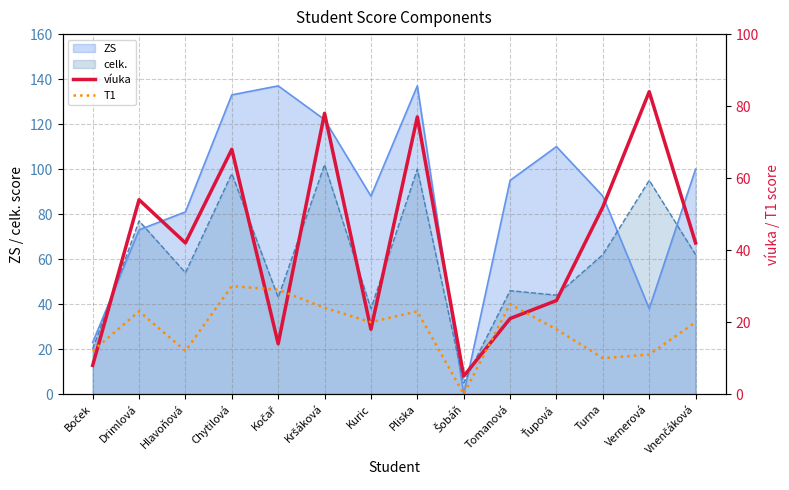

Is the value of ZS at Drimlová greater than the value of celk. at Hlavoňová?

Yes